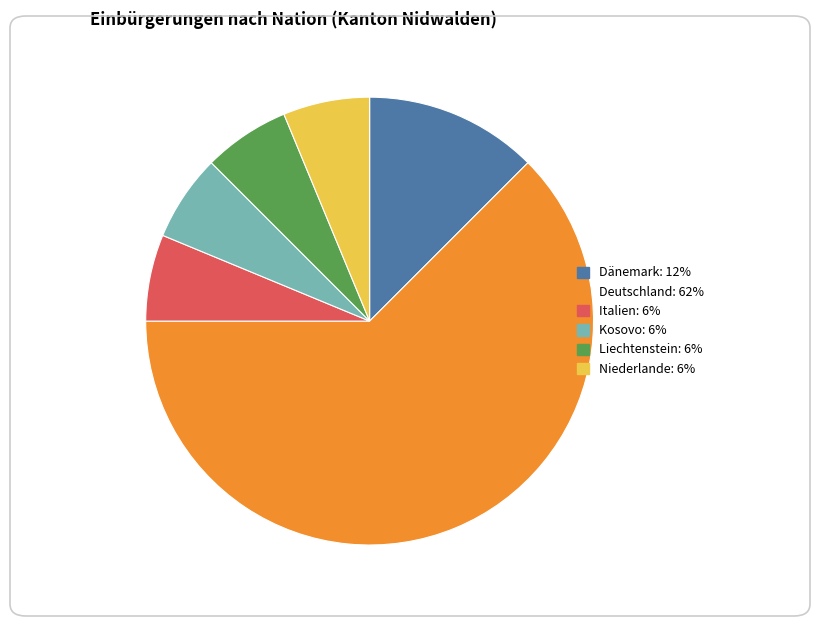

What is the ratio of the value at Deutschland to the value at Dänemark?

5.0